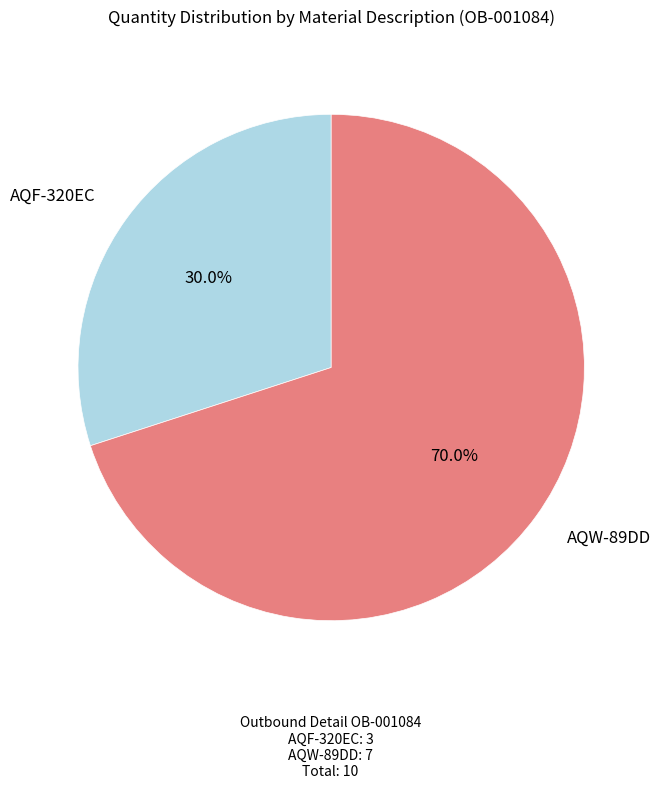

Is there a majority slice in this chart?

Yes